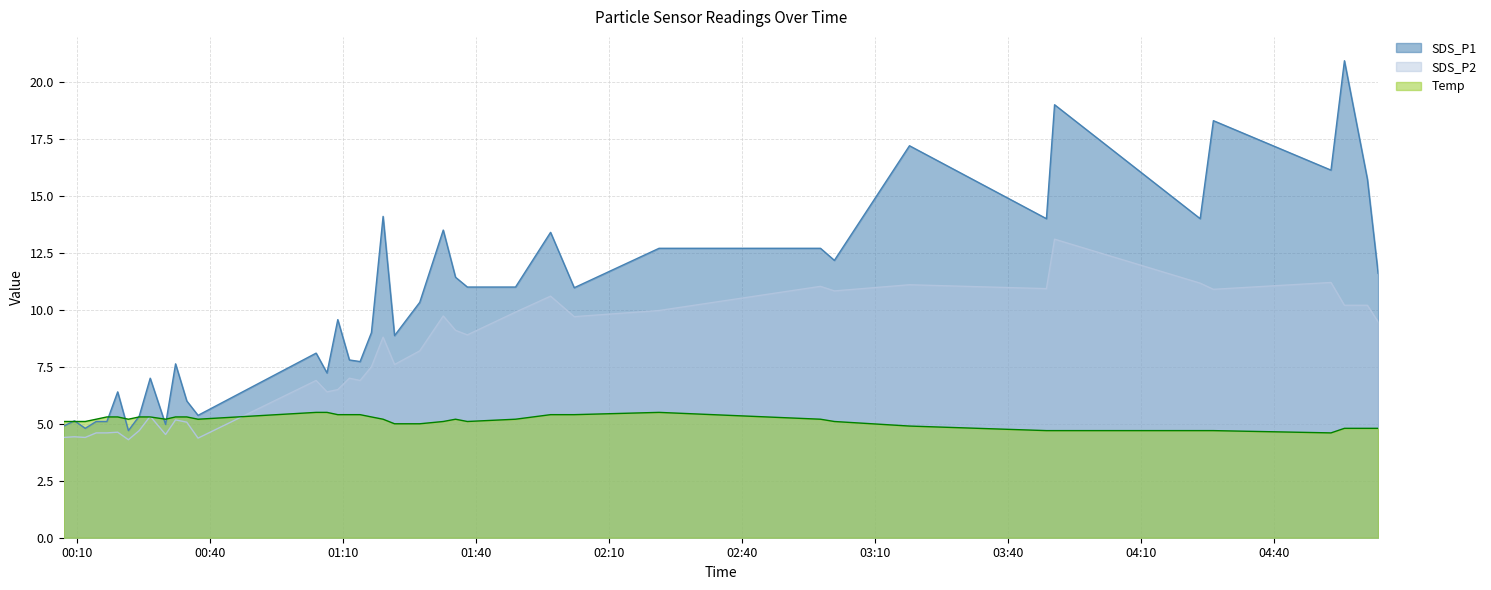

What are all the series names shown in the legend?

SDS_P1, SDS_P2, Temp